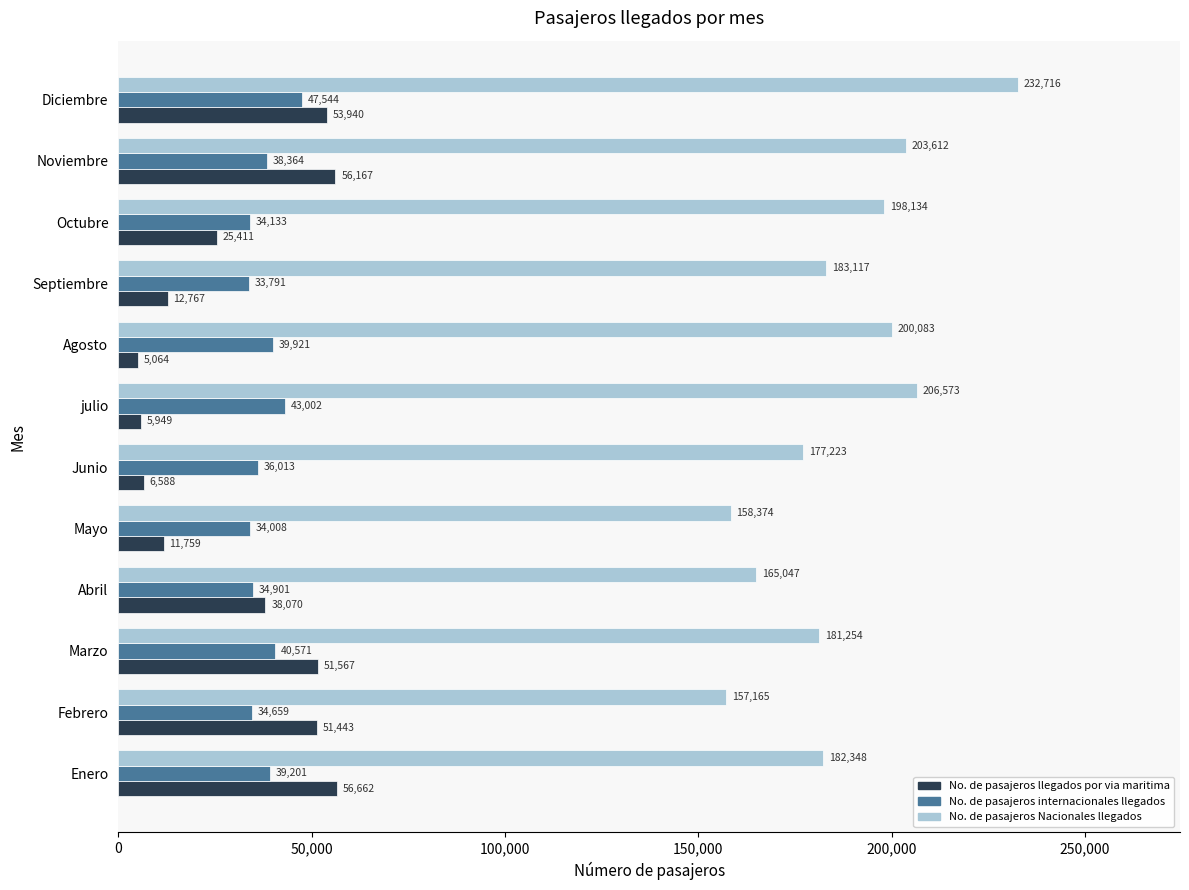

The No. de pasajeros internacionales llegados series shows 15675 at Diciembre. True or false?

False